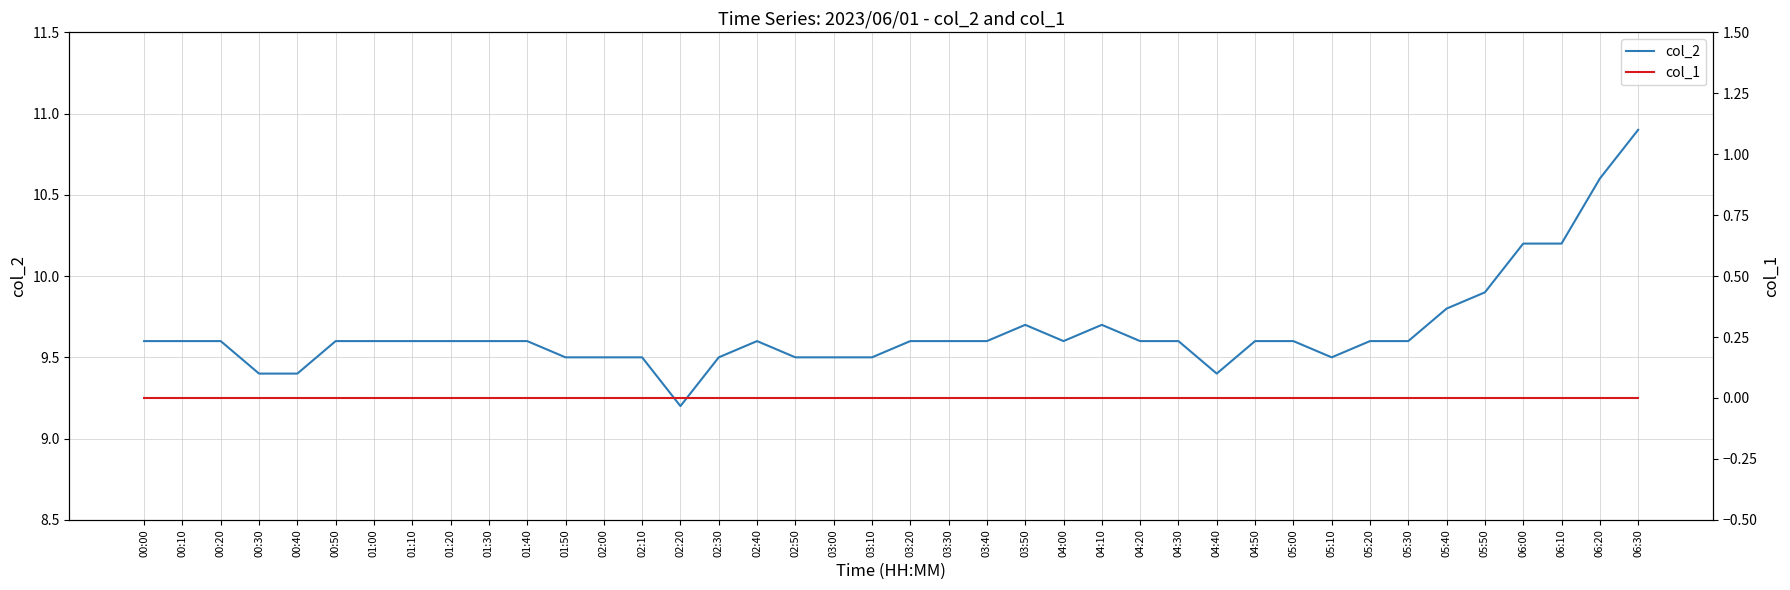

What is the maximum value shown in the chart?

10.9